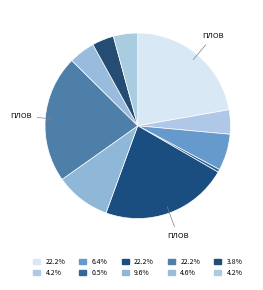

How many slices are in this pie chart?

10